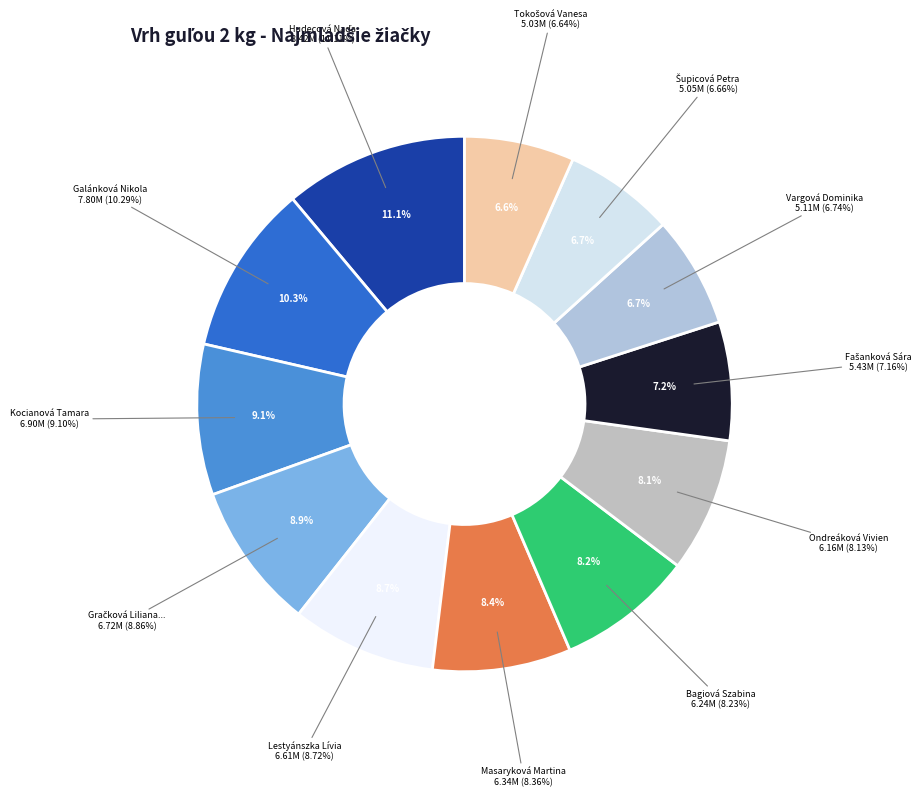

Which has a higher value, Vargová Dominika or Fašanková Sára?

Fašanková Sára